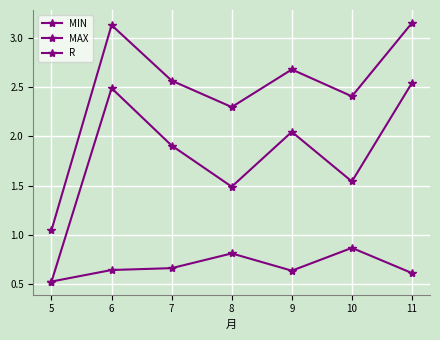

Is this an area chart (filled region under the line)?

No